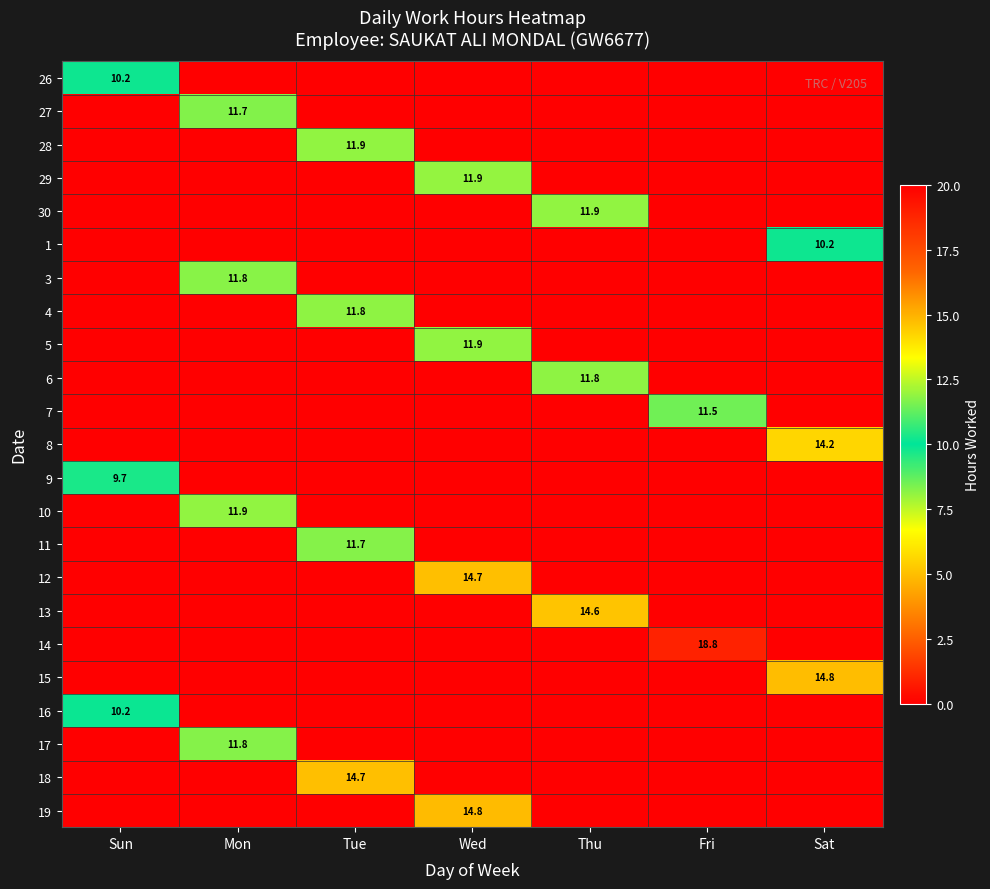

How many data points in 15 are above 0?

1